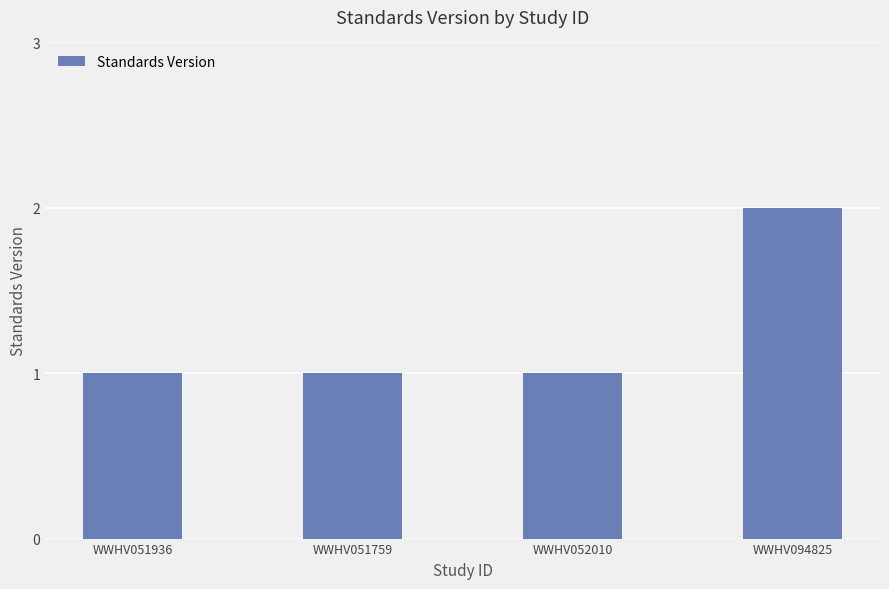

Which category has the highest value across all series?

WWHV094825